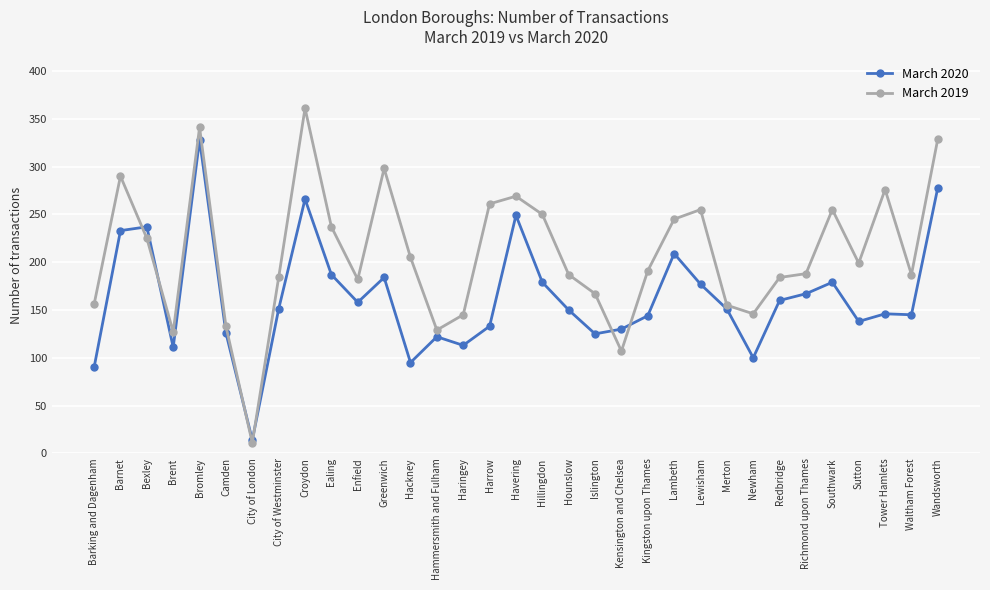

At which category does the chart reach its minimum across all series?

City of London